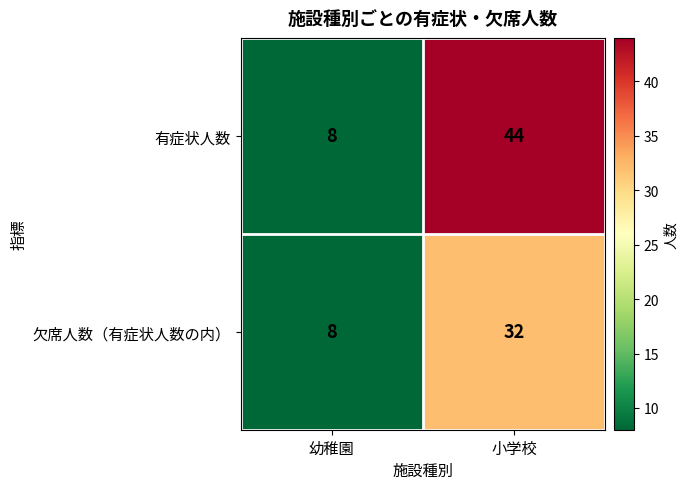

Which series has the largest range (max minus min)?

有症状人数